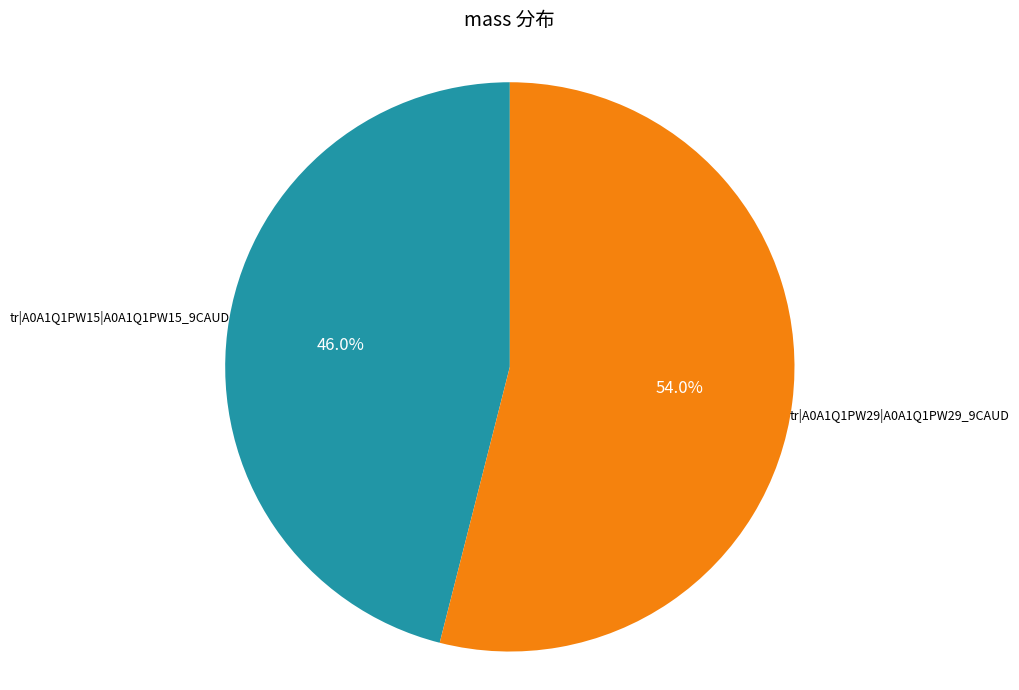

To the nearest percent, what is the difference between the largest and smallest slice percentages?

8%